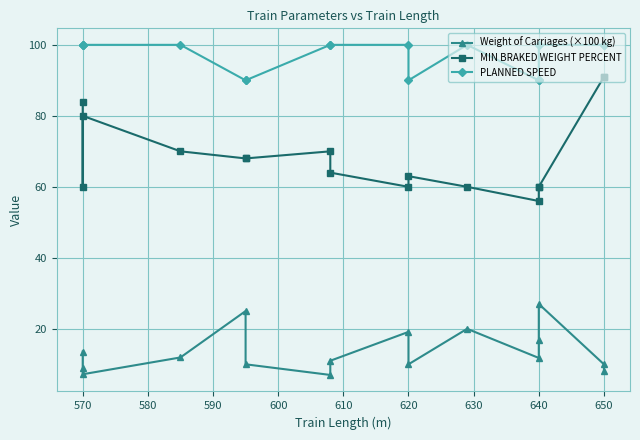

Which series has the largest range (max minus min)?

MIN BRAKED WEIGHT PERCENT